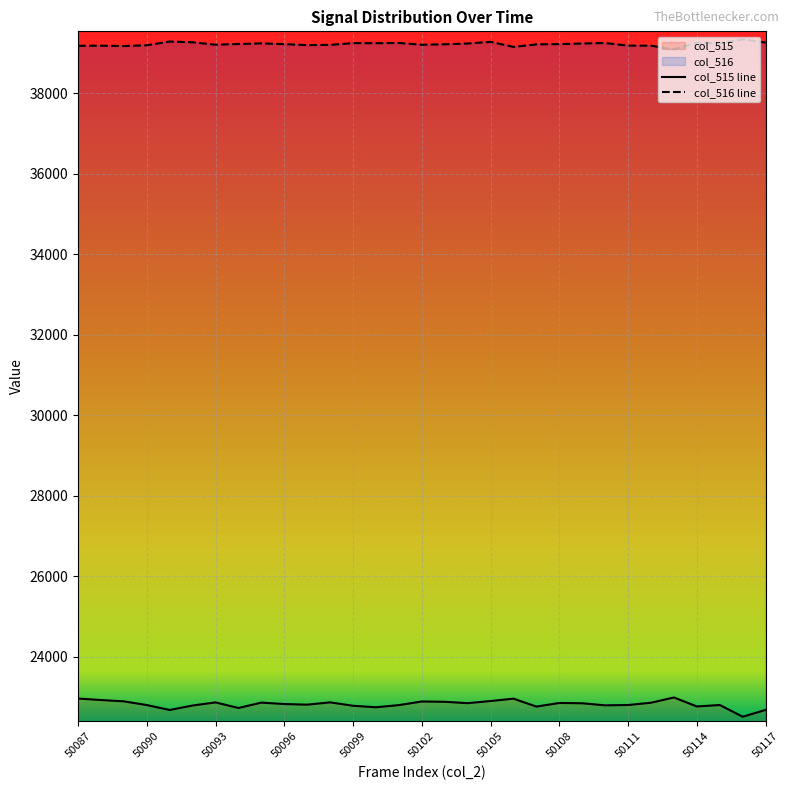

What is the value of the col_516 point at the 3rd from the left?

39179